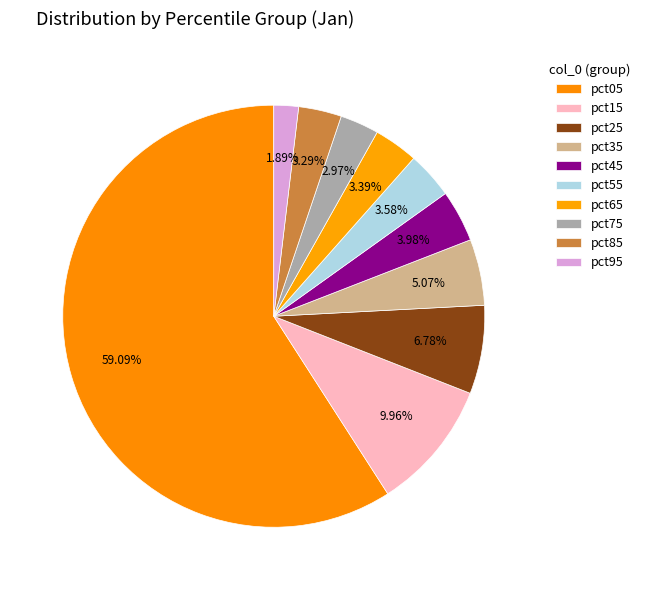

How many slices are in this pie chart?

10